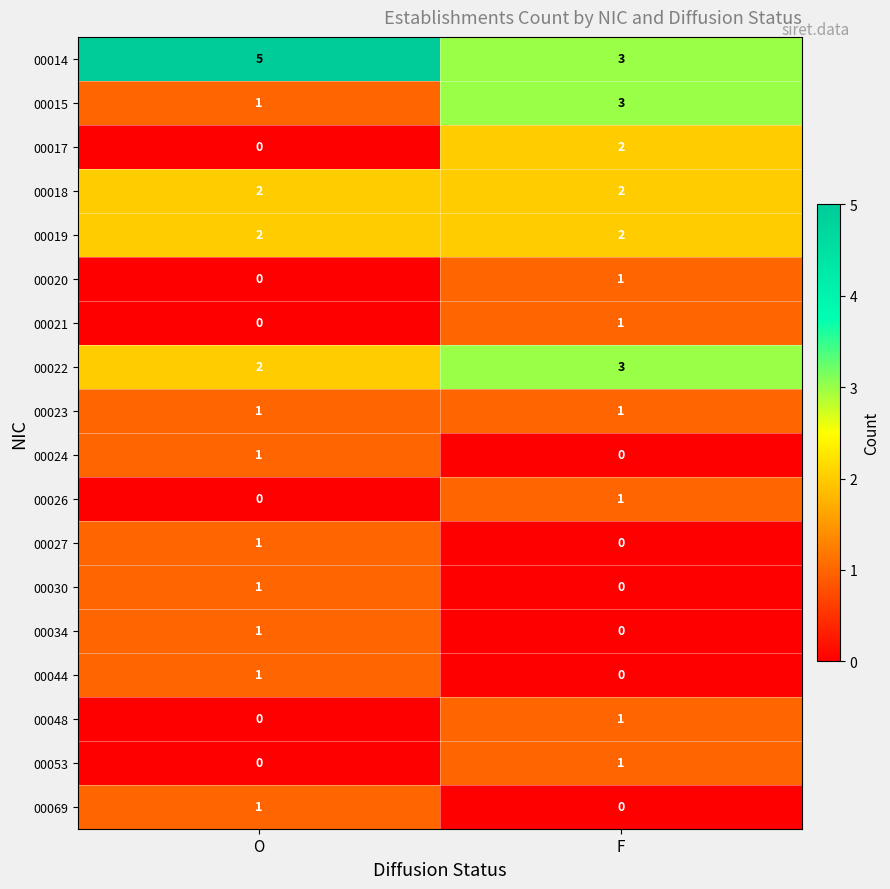

Where is 00044 nearest to the value 0?

F